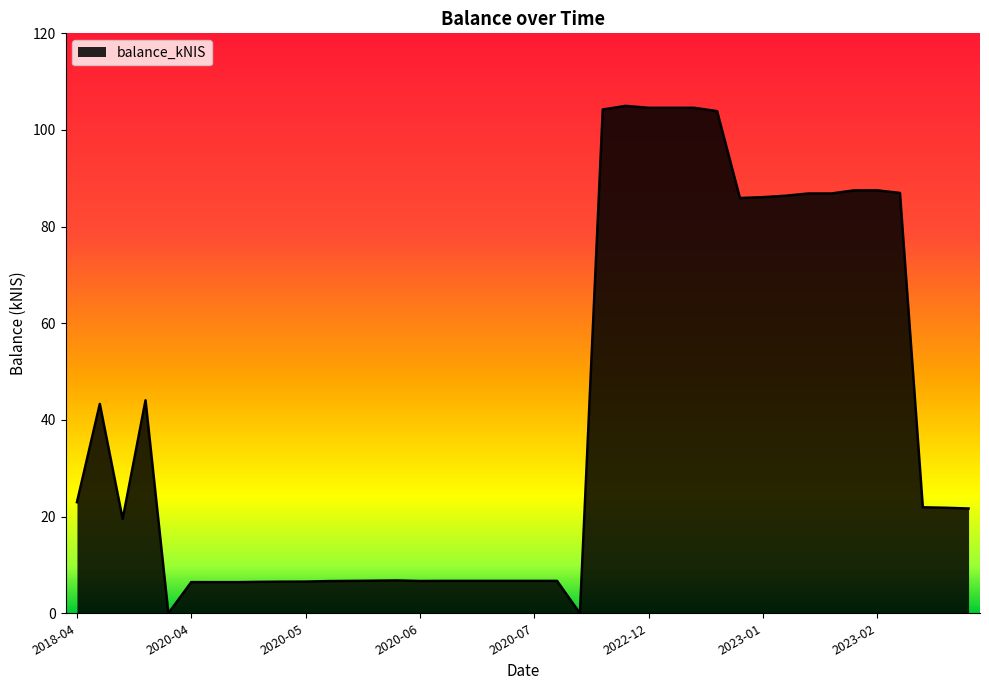

Reading left to right, transcribe all the data shown in this chart.

23.0	43.3	19.5	44.1	0.0	6.5	6.4	6.4	6.5	6.5	6.5	6.7	6.7	6.7	6.8	6.7	6.7	6.7	6.7	6.7	6.7	6.7	0.0	104.2	105.0	104.6	104.6	104.6	103.9	85.9	86.1	86.4	86.9	86.9	87.5	87.5	87.0	21.9	21.8	21.7